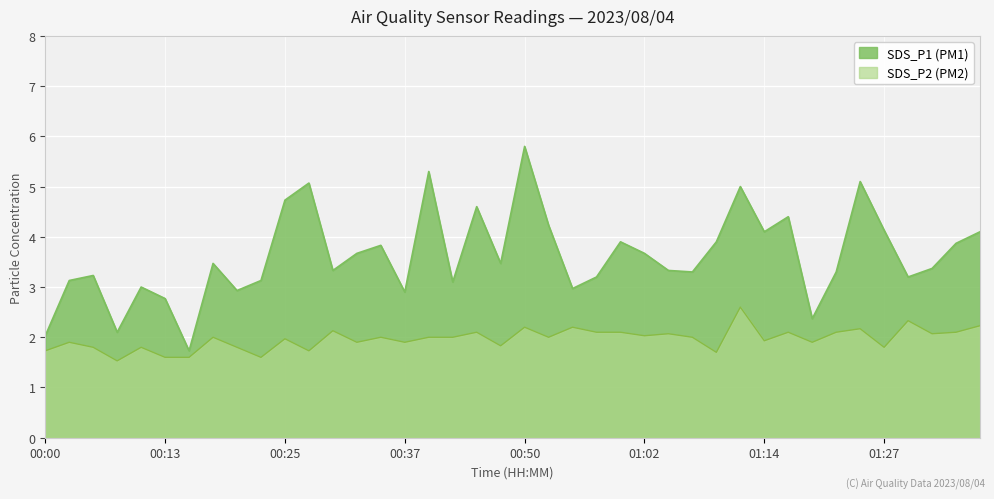

What is the maximum value shown in the chart?

5.8